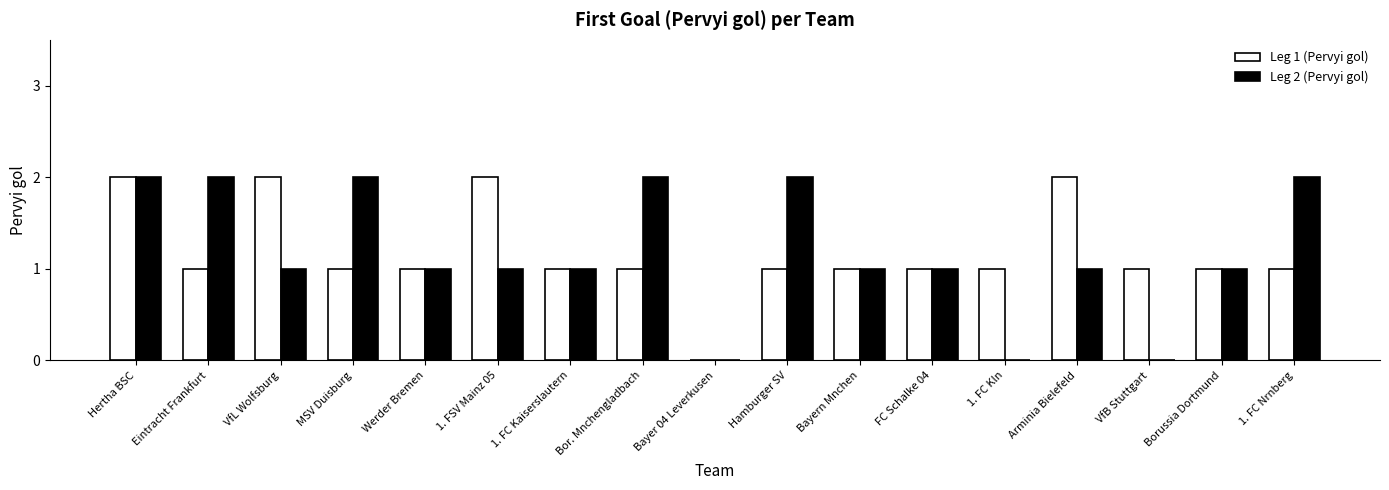

The value of Leg 2 (Pervyi gol) at Borussia Dortmund is 1. True or false?

True